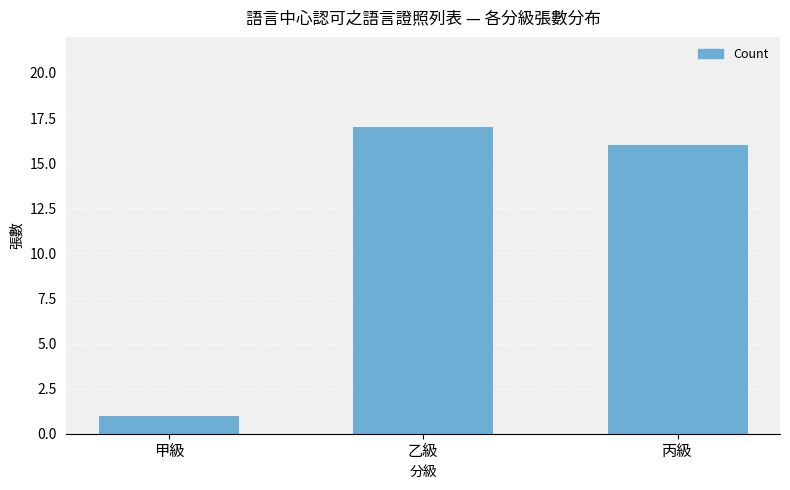

What is the sum of all values?

34